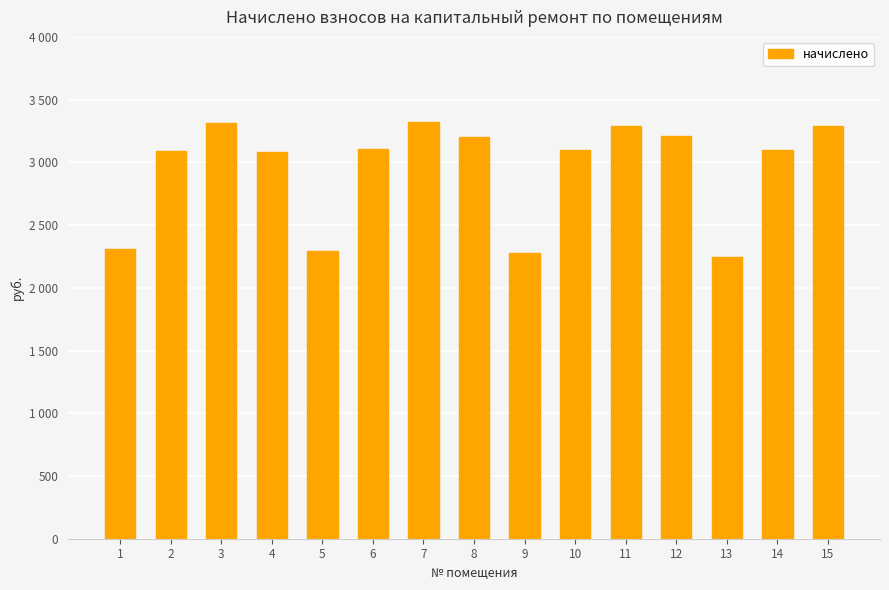

At which category does the chart reach its peak across all series?

7